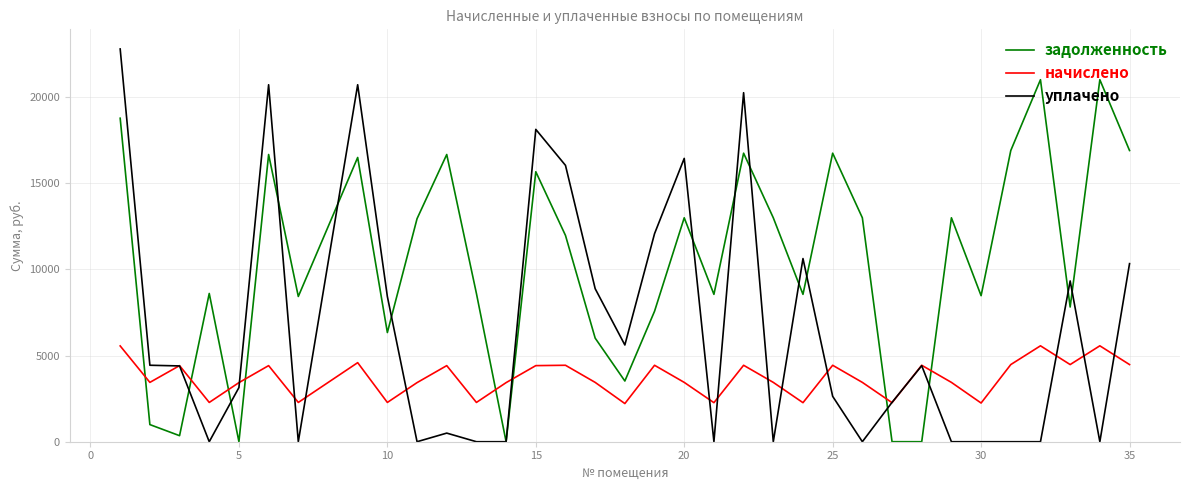

Rank the series by their average value, from lowest to highest.

начислено, уплачено, задолженность